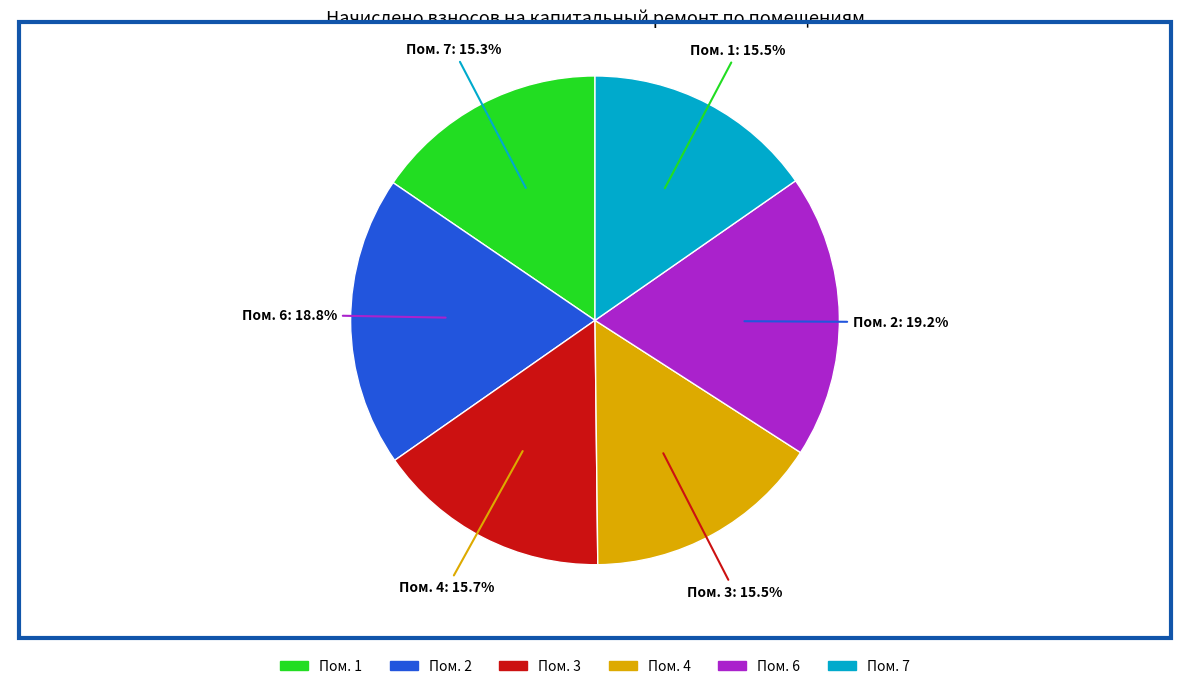

To the nearest percent, what is the difference between the largest and smallest slice percentages?

4%